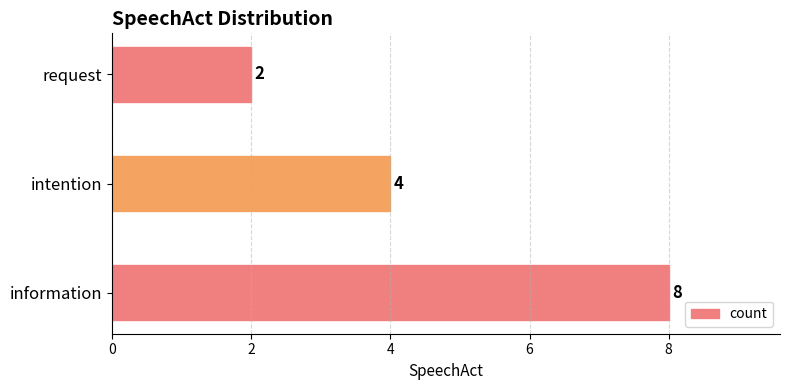

How many values are between 2 and 8?

3